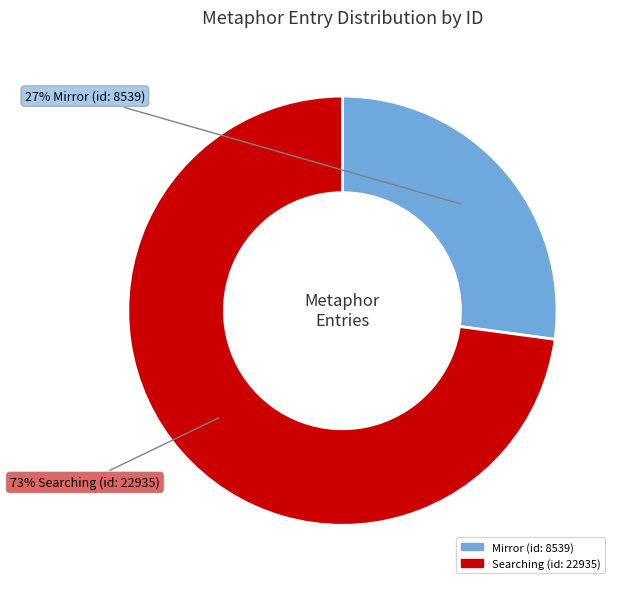

Between Mirror (id: 8539) and Searching (id: 22935), which is larger?

Searching (id: 22935)